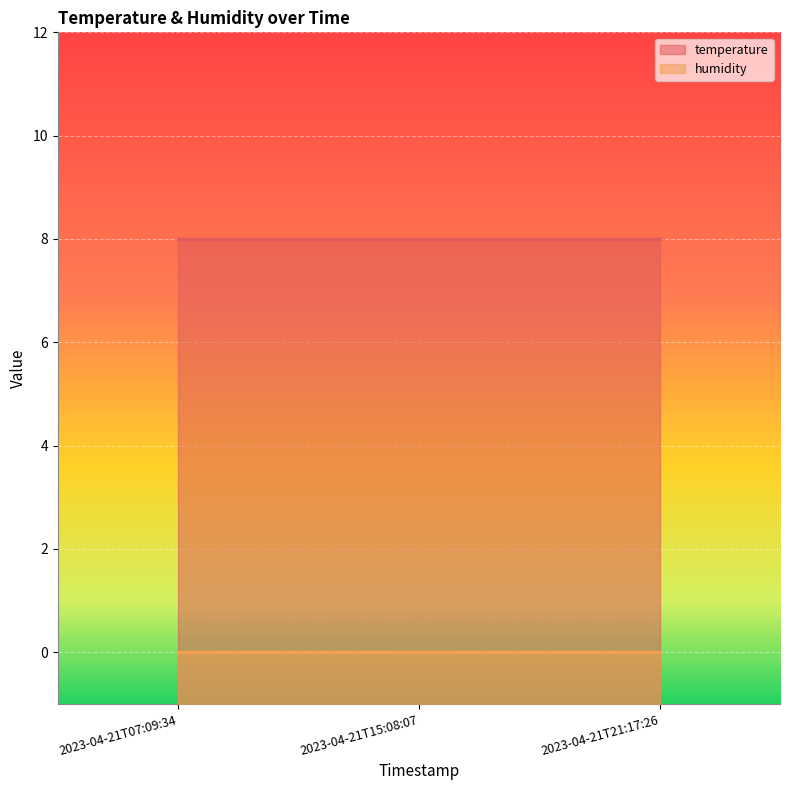

List the series in order of their peak value, lowest first.

humidity, temperature